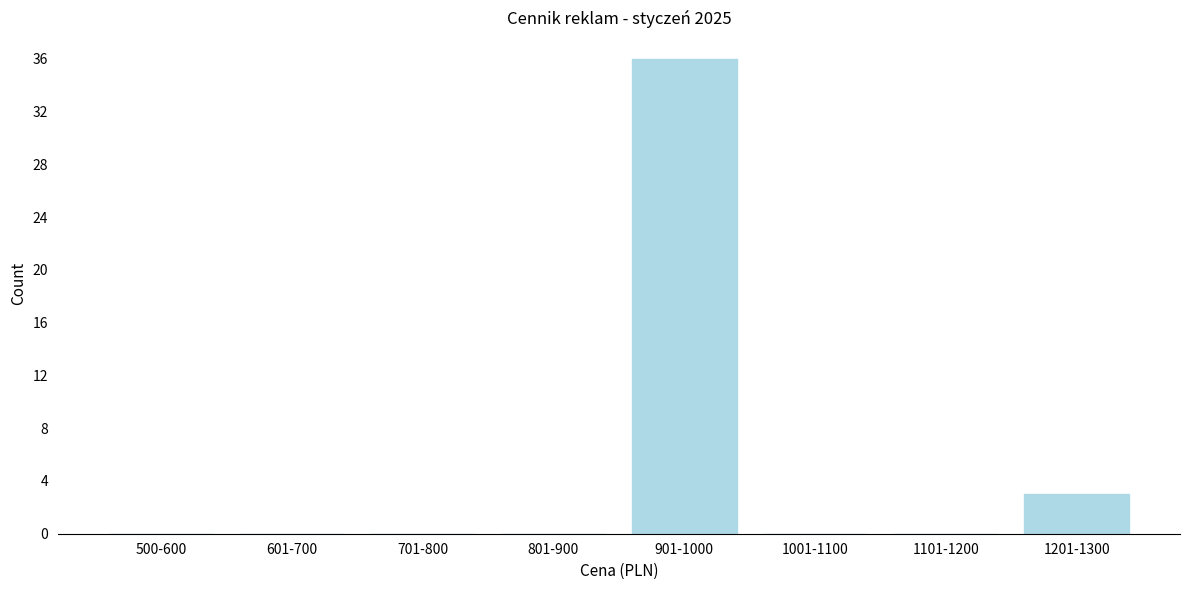

Reading left to right, what are all the values shown in this chart?

500-600=0	601-700=0	701-800=0	801-900=0	901-1000=36	1001-1100=0	1101-1200=0	1201-1300=3